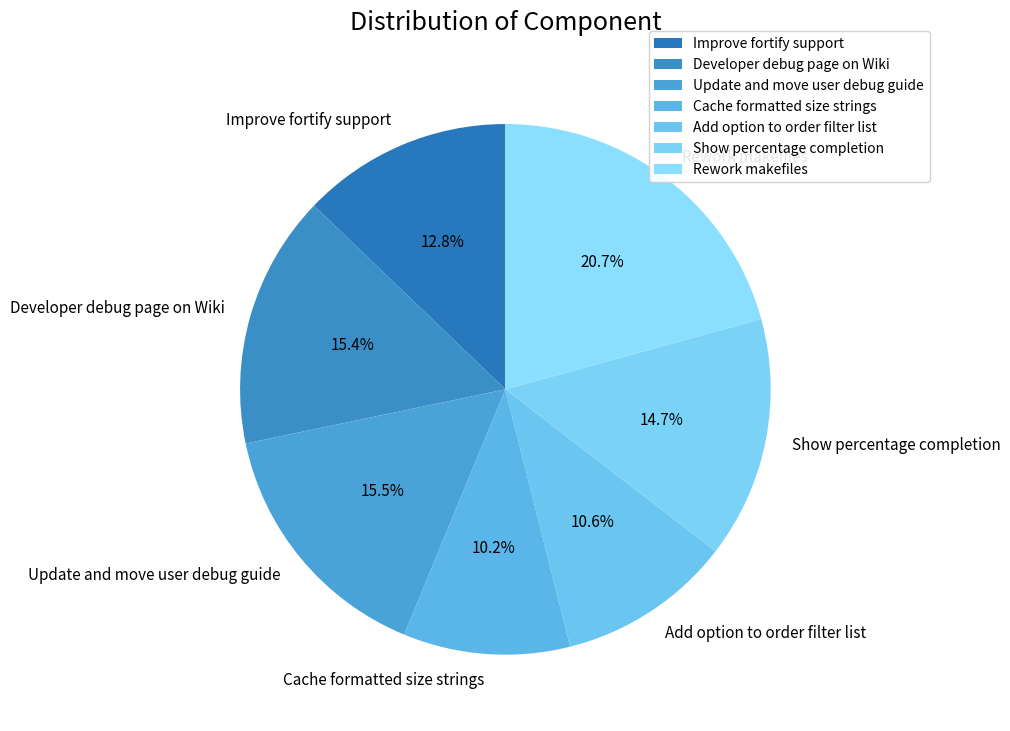

To the nearest percent, what is the difference between the Improve fortify support and Update and move user debug guide slice percentages?

3%